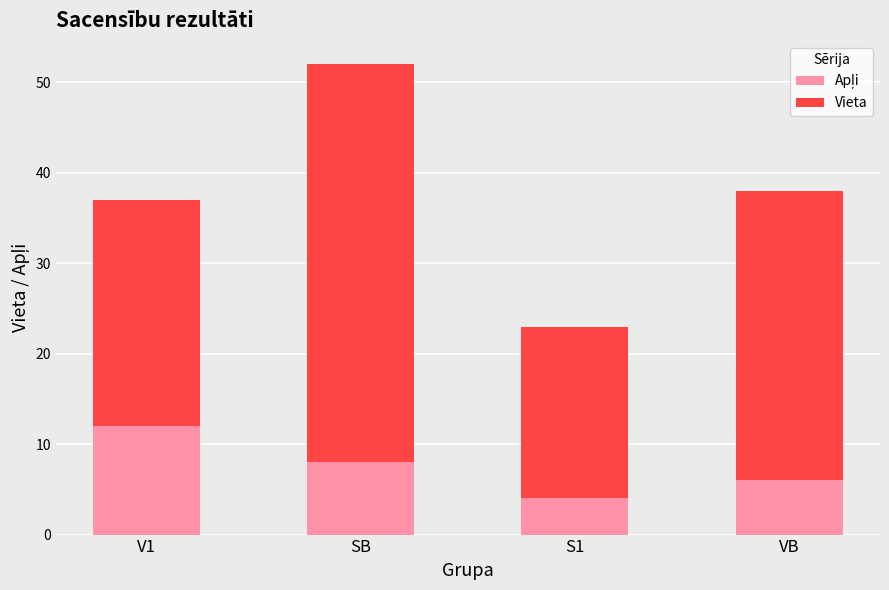

What is the total value across all series at S1?

23